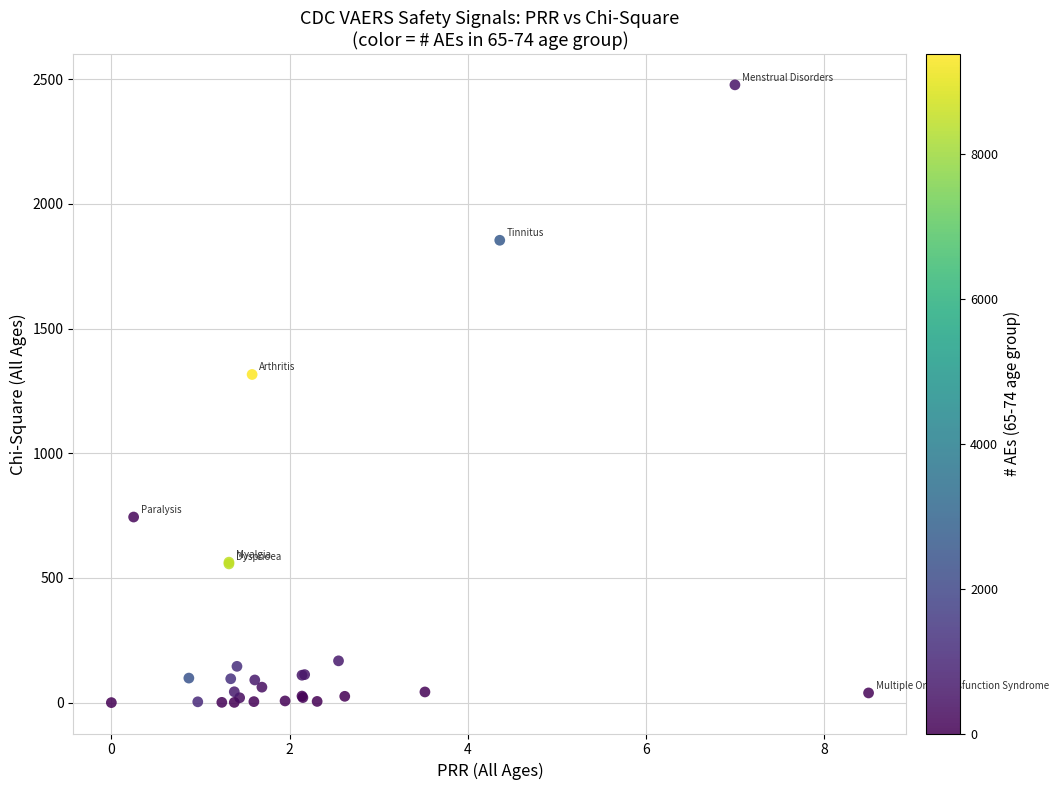

What Y value in the scatter plot is closest to 1238?

1315.9